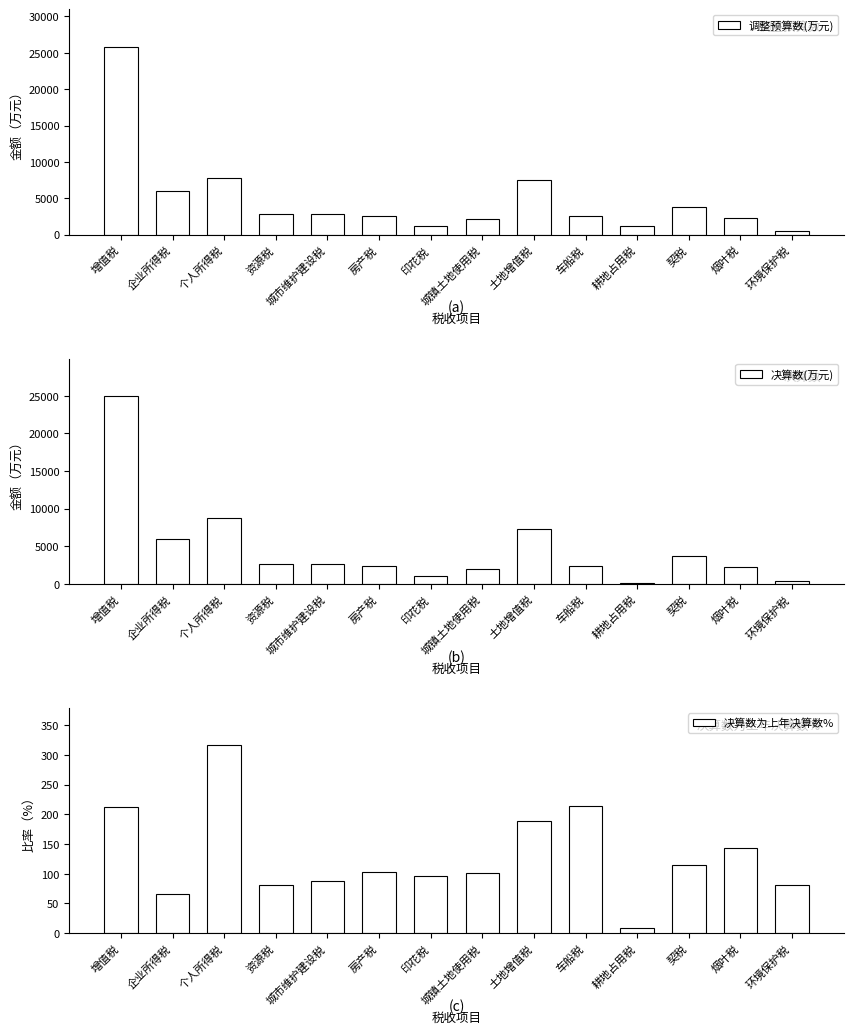

What is the sum of the 决算数为上年决算数% values at 环境保护税 and 城镇土地使用税?

182.1